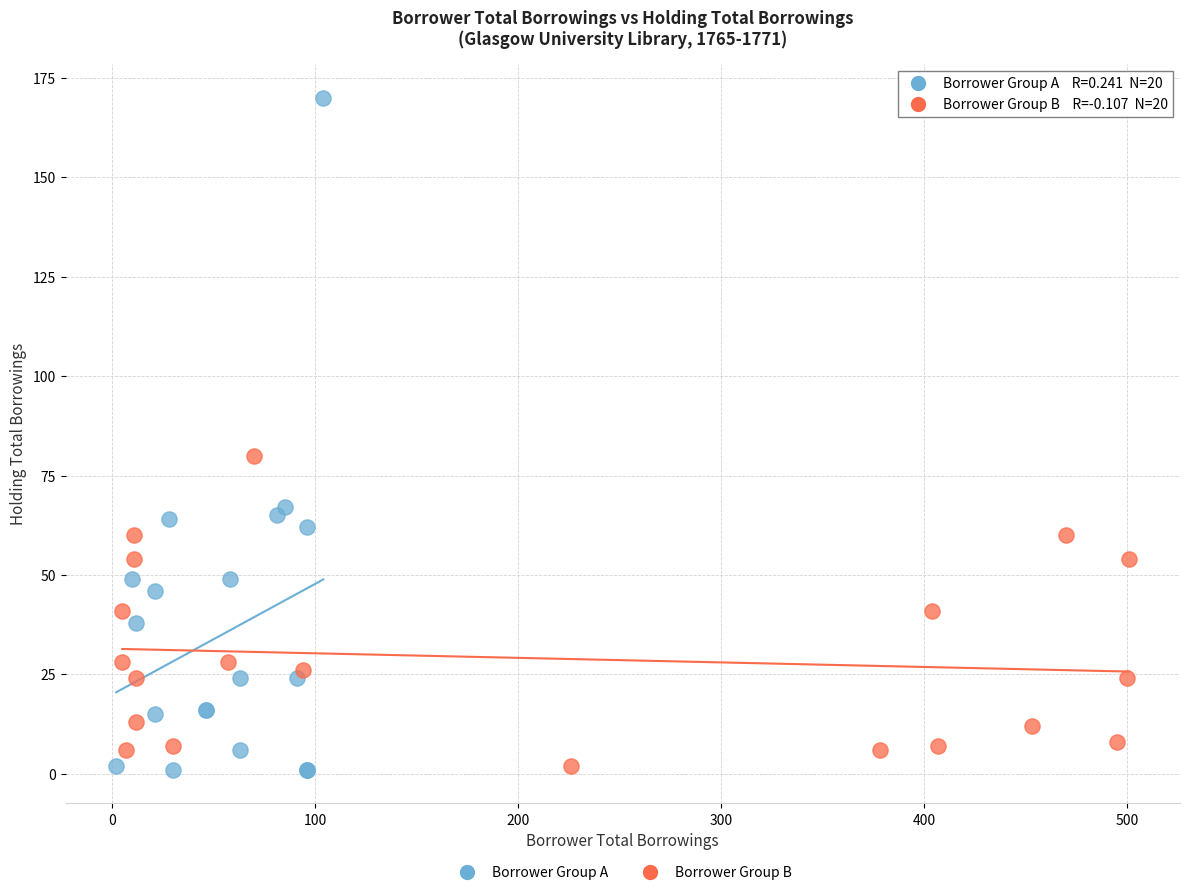

Which series has the widest spread of Y values?

Borrower Group A